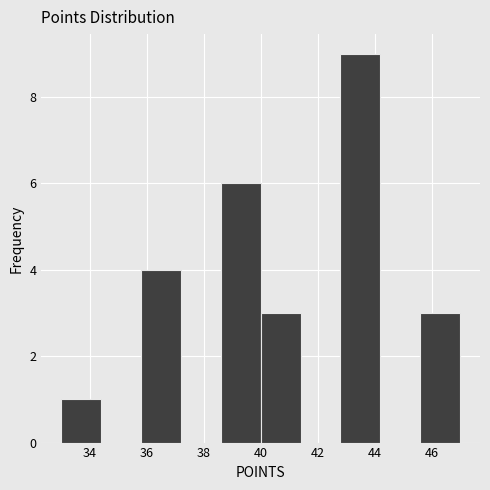

Over which range of the x-axis is the bar tallest?

42.8 to 44.2